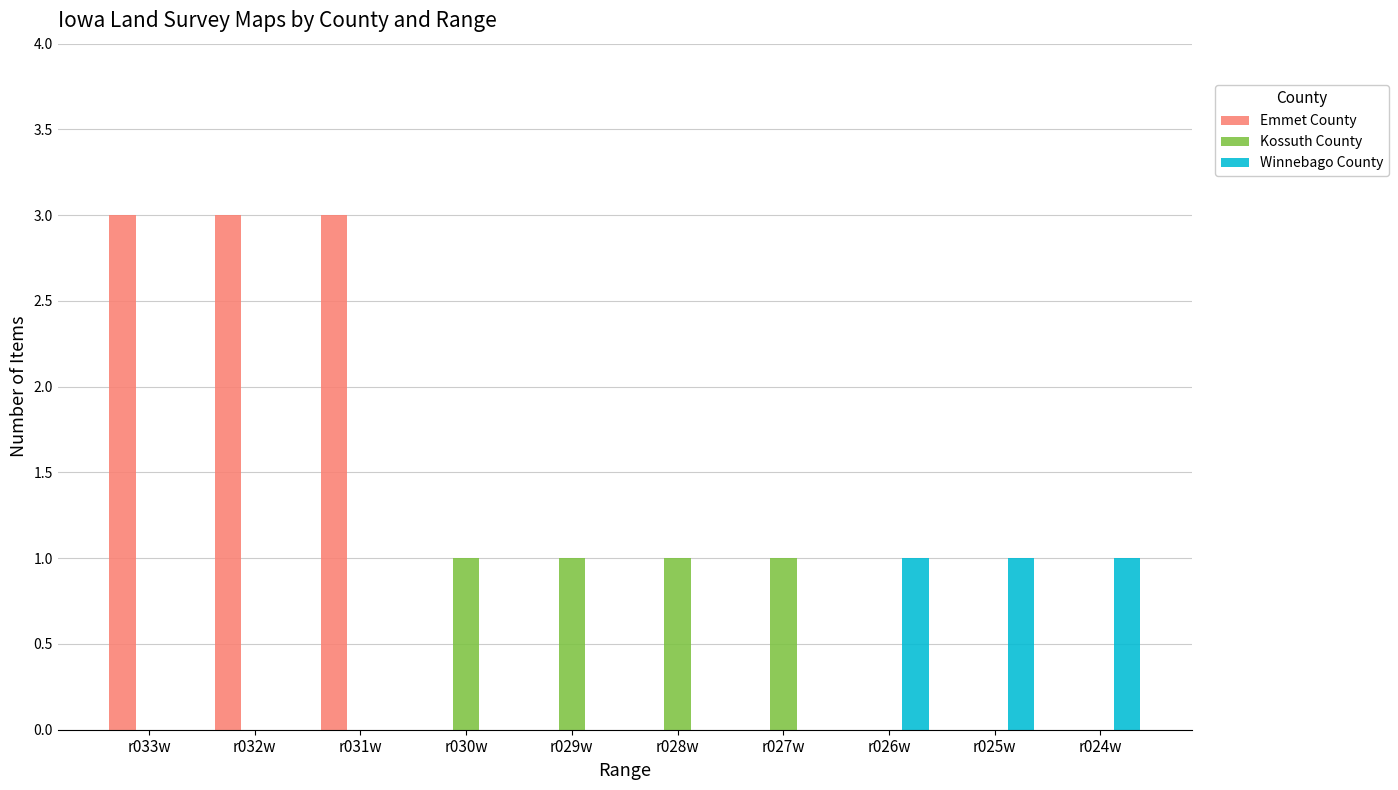

Does the chart contain stacked bars?

No